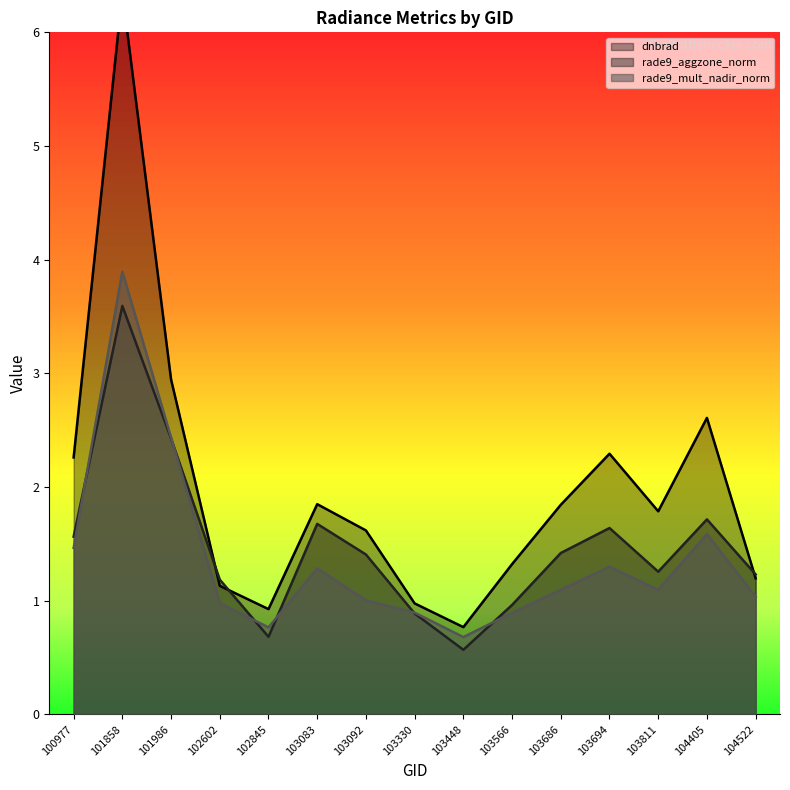

True or false: dnbrad has a value of 1.0 at 103330.

True